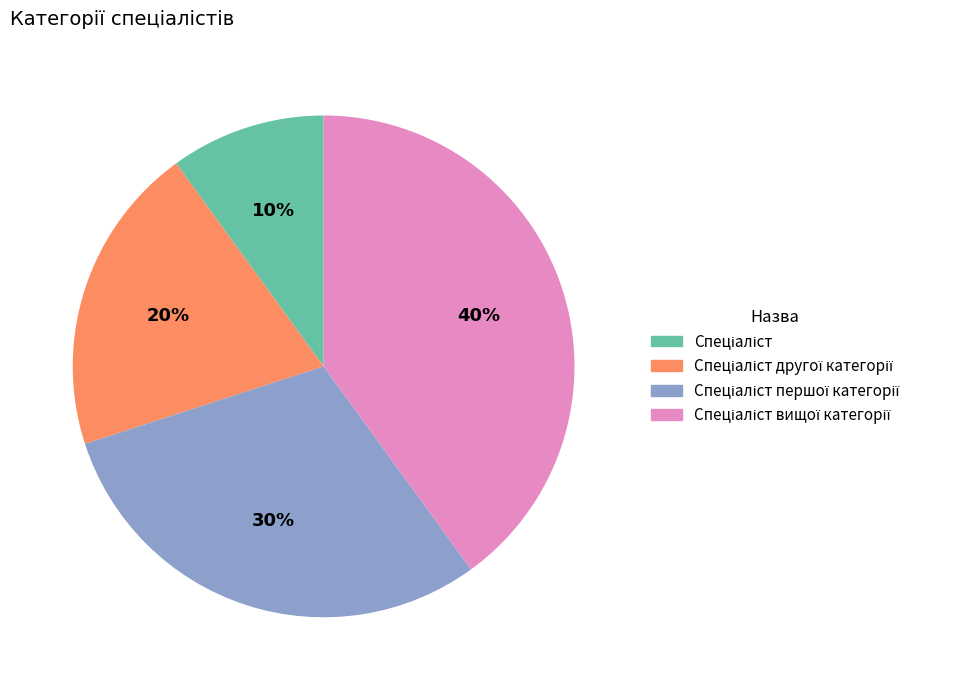

To the nearest percent, what is the average slice percentage?

25%